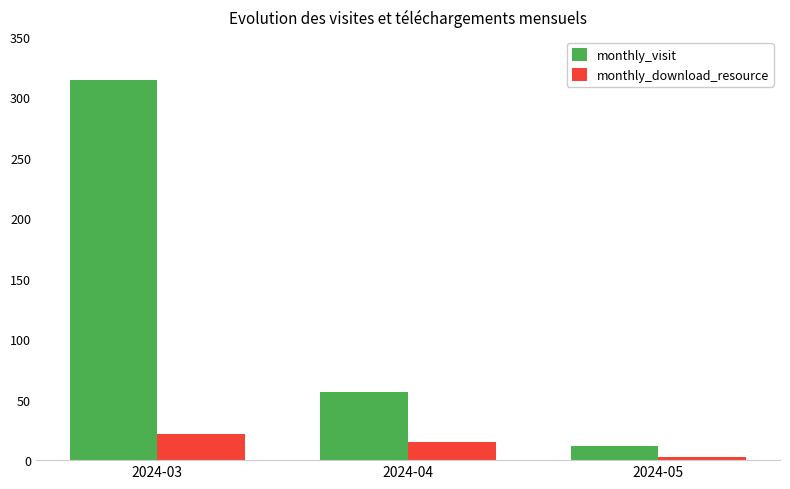

Is the value of monthly_visit at 2024-04 greater than the value of monthly_download_resource at 2024-03?

Yes